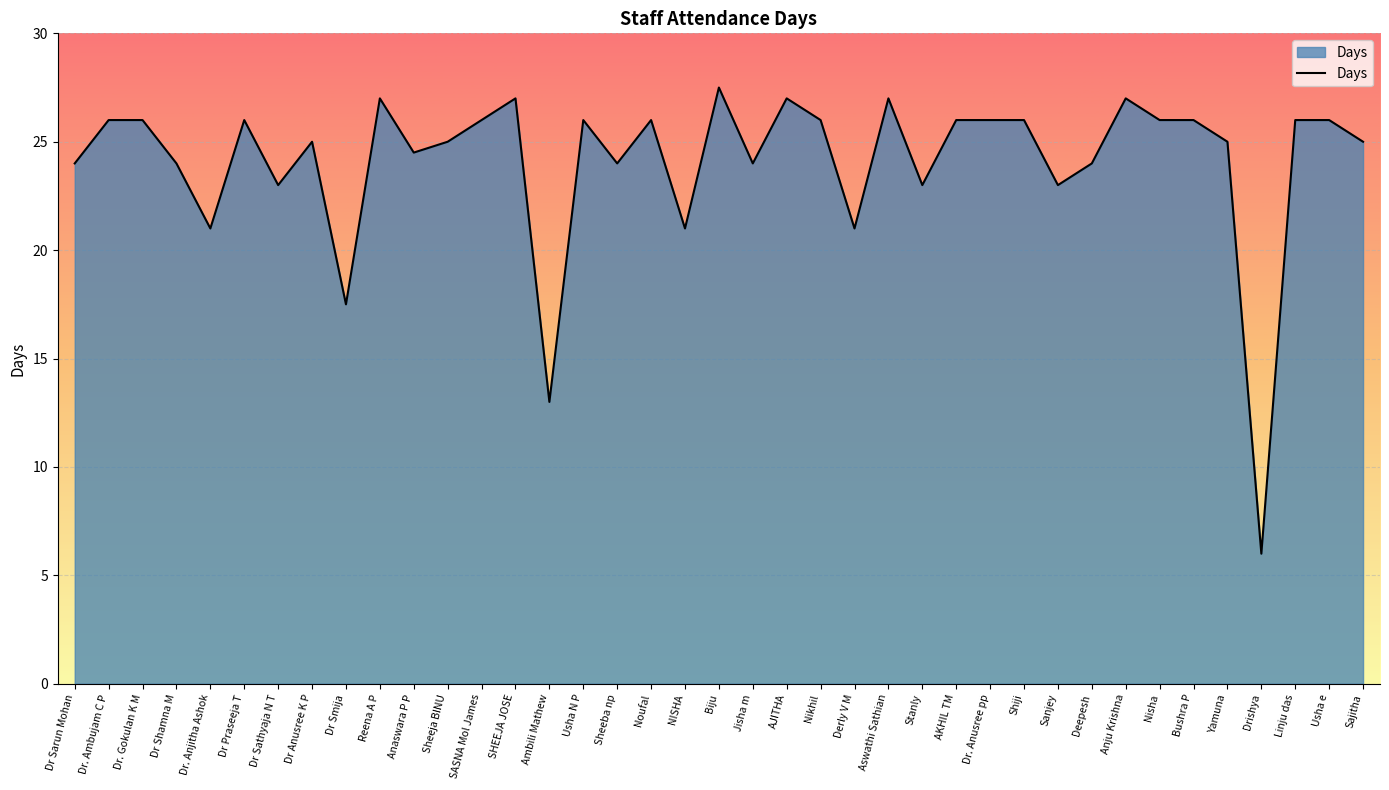

The value at Linju das is 26.0. True or false?

True